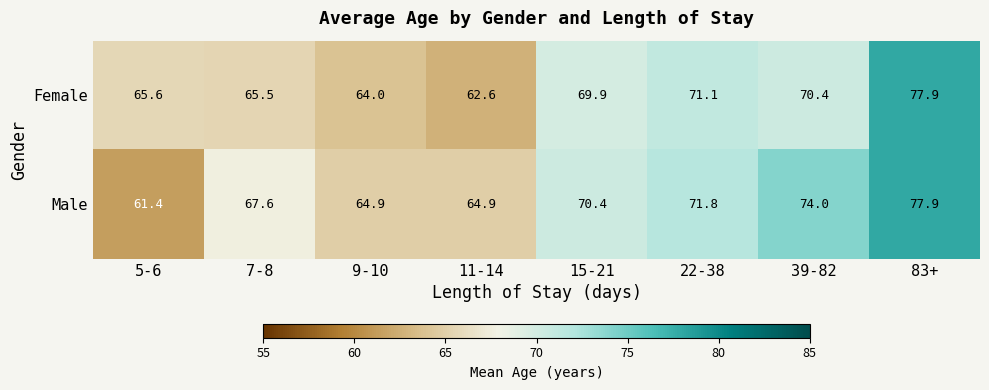

At how many categories does at least one series exceed 69?

4